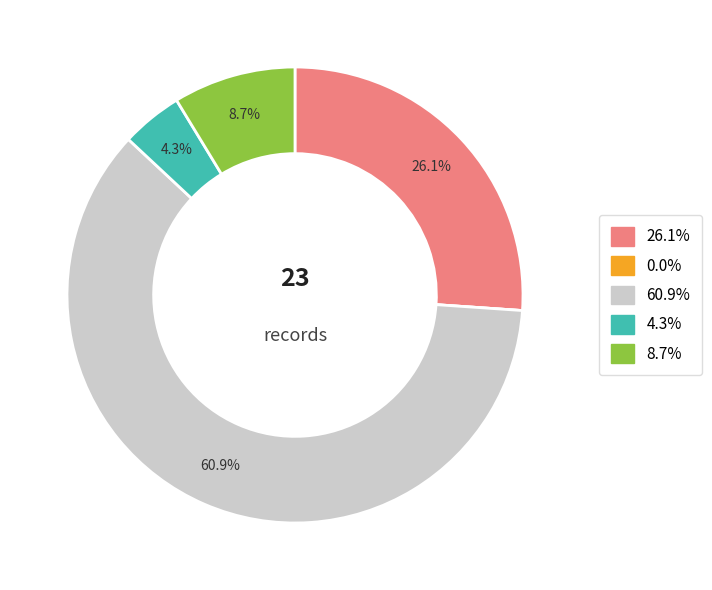

Does any single category account for the majority?

Yes